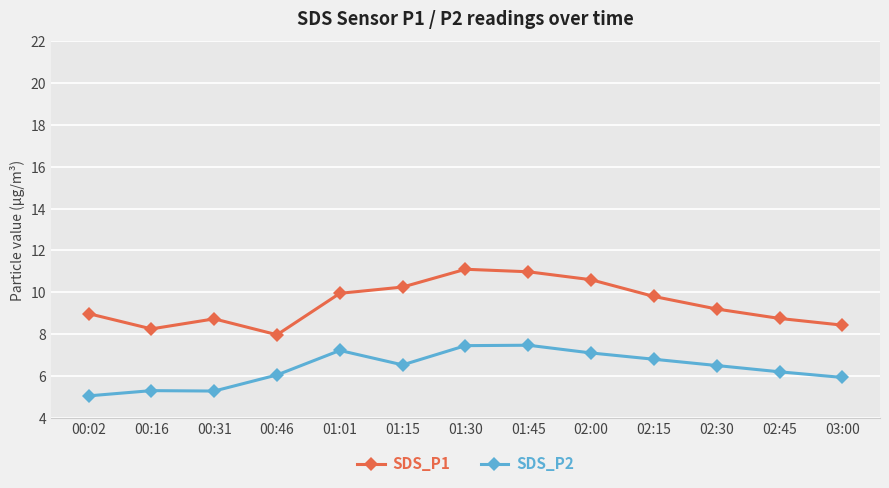

Is the value of SDS_P1 at 02:45 greater than the value of SDS_P2 at 02:30?

Yes